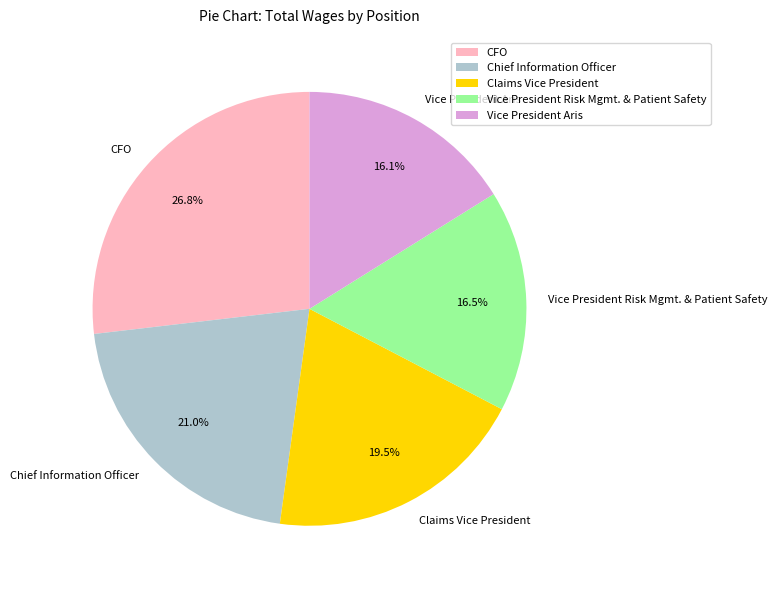

Which slice is the largest?

CFO